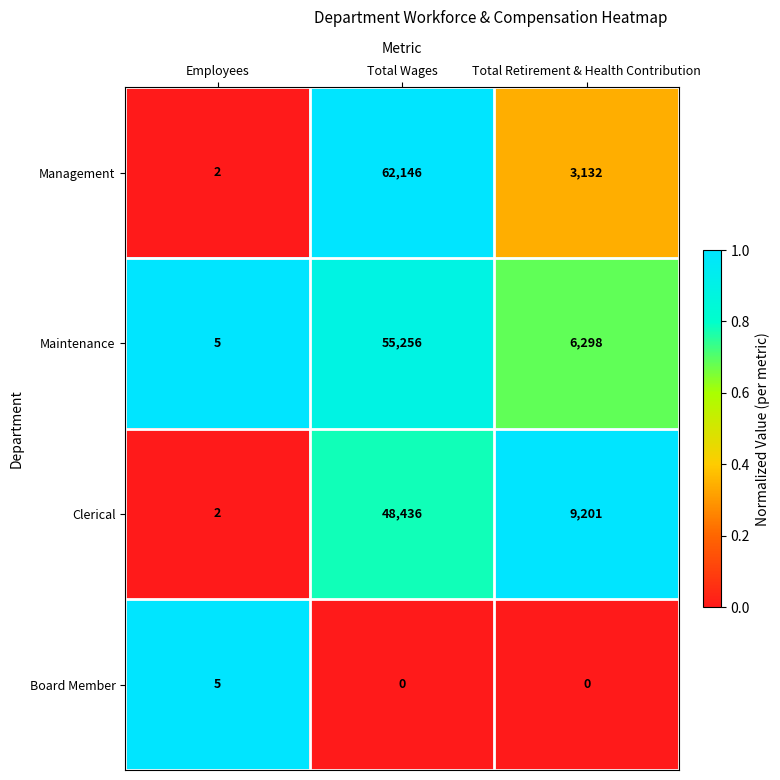

List the series in order of their peak value, lowest first.

Board Member, Clerical, Maintenance, Management